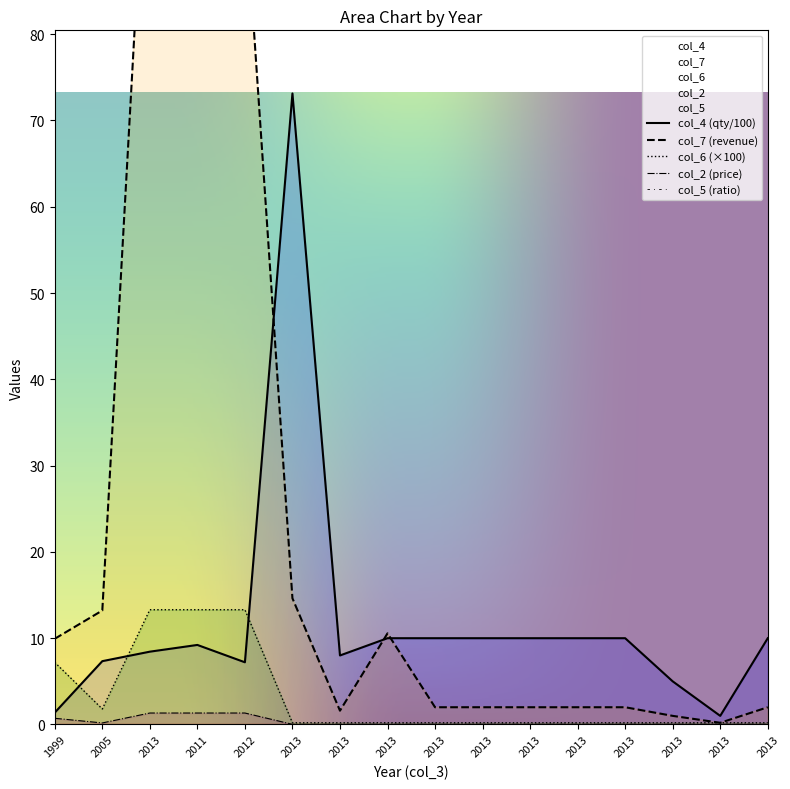

The value of col_7 at 2013 is 2.0. True or false?

True